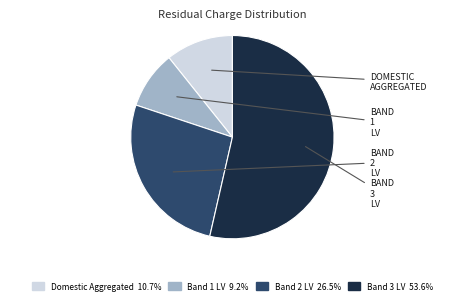

Do Band 3 LV and Band 2 LV together represent more than half of the pie?

Yes